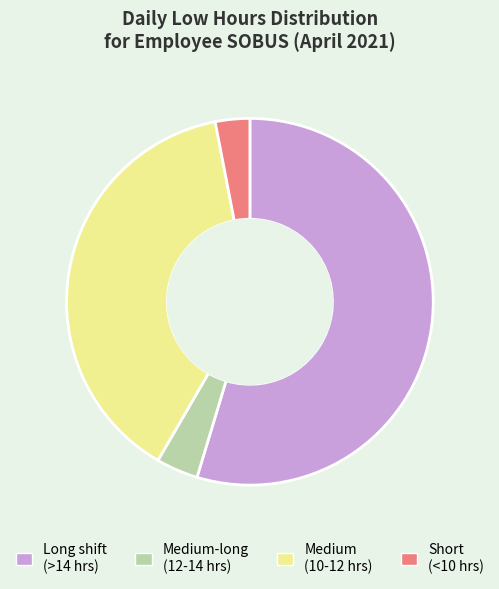

Does any single category account for the majority?

Yes